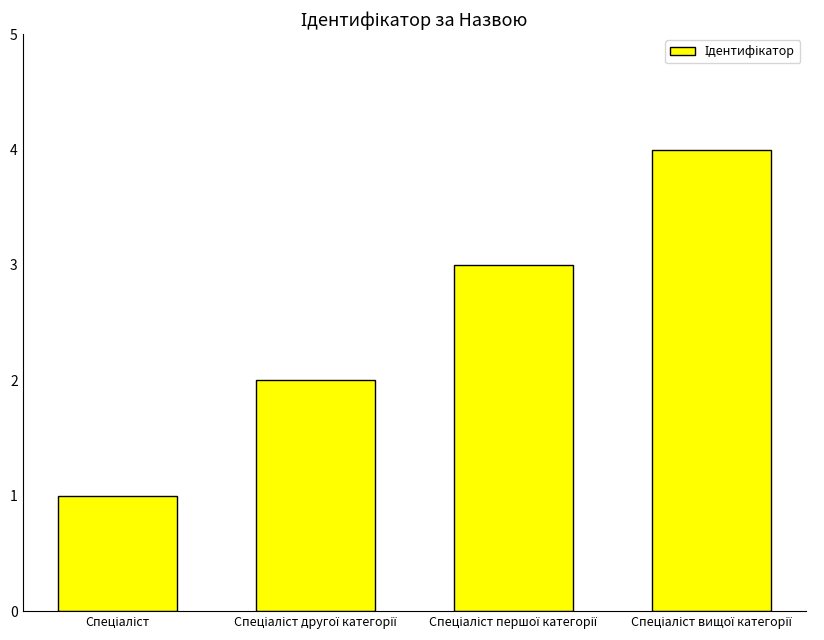

What is the sum of all values?

10